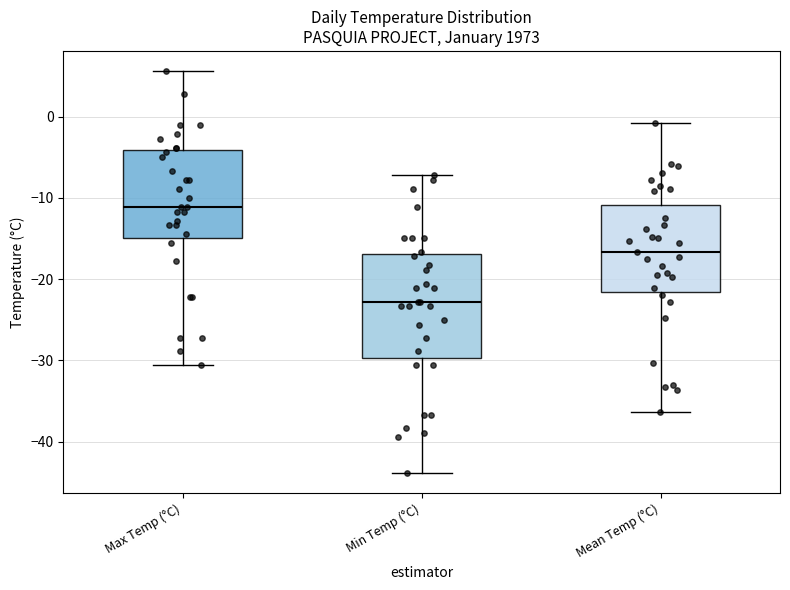

Which box has the lowest median line?

Min Temp (°C)